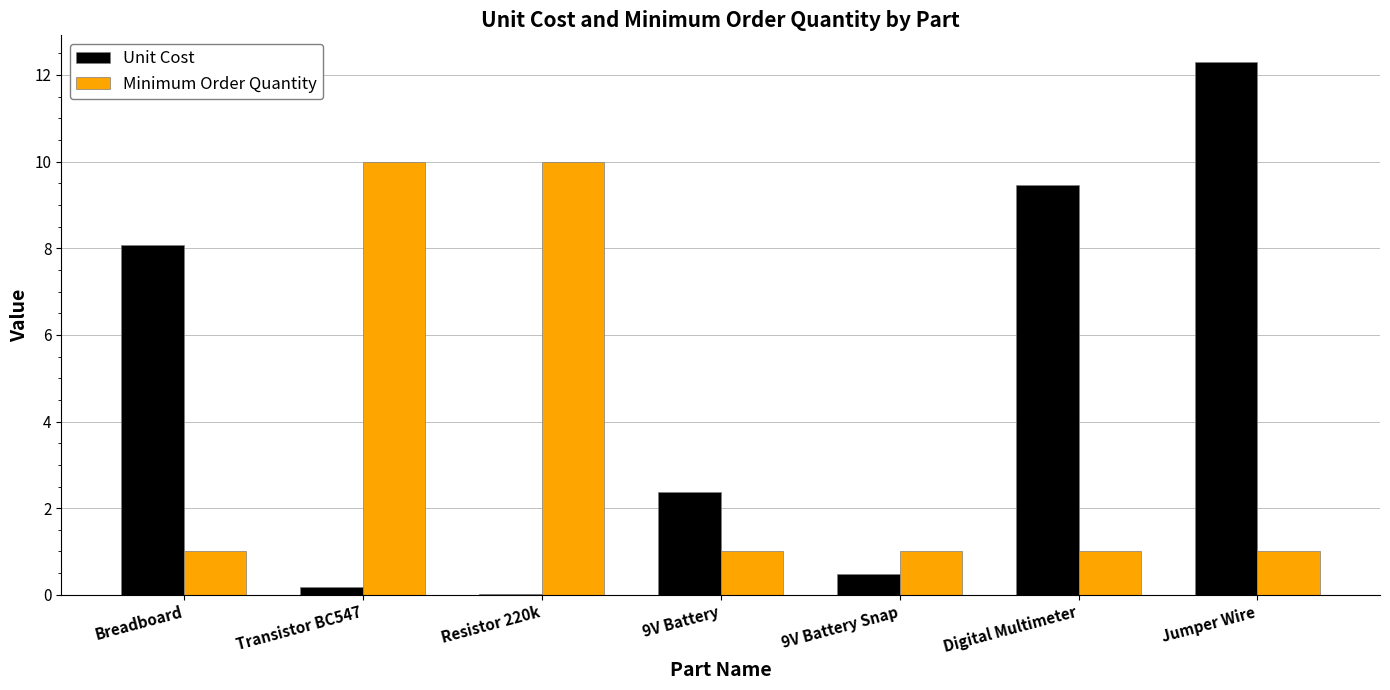

Which series has the widest spread of values?

Unit Cost